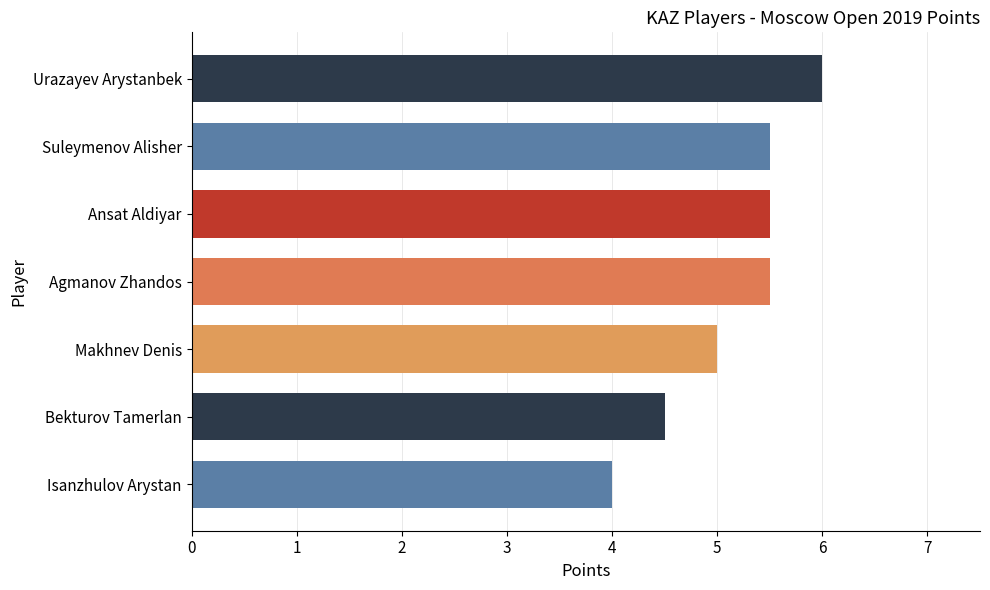

What is the ratio of the value at Suleymenov Alisher to the value at Makhnev Denis?

1.1